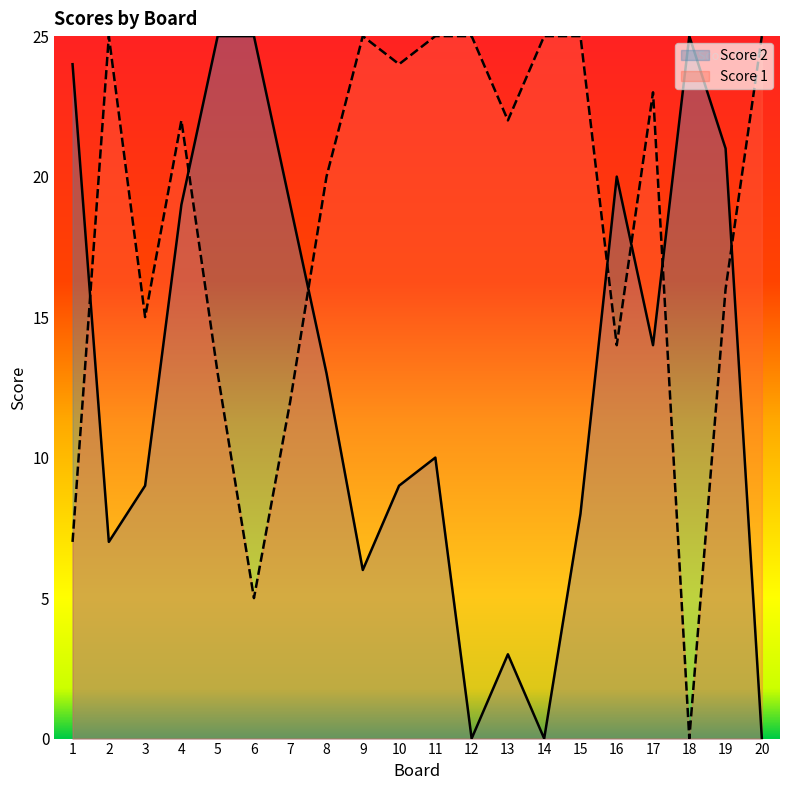

What is the value of the Score 1 point at the 14th from the left?

25